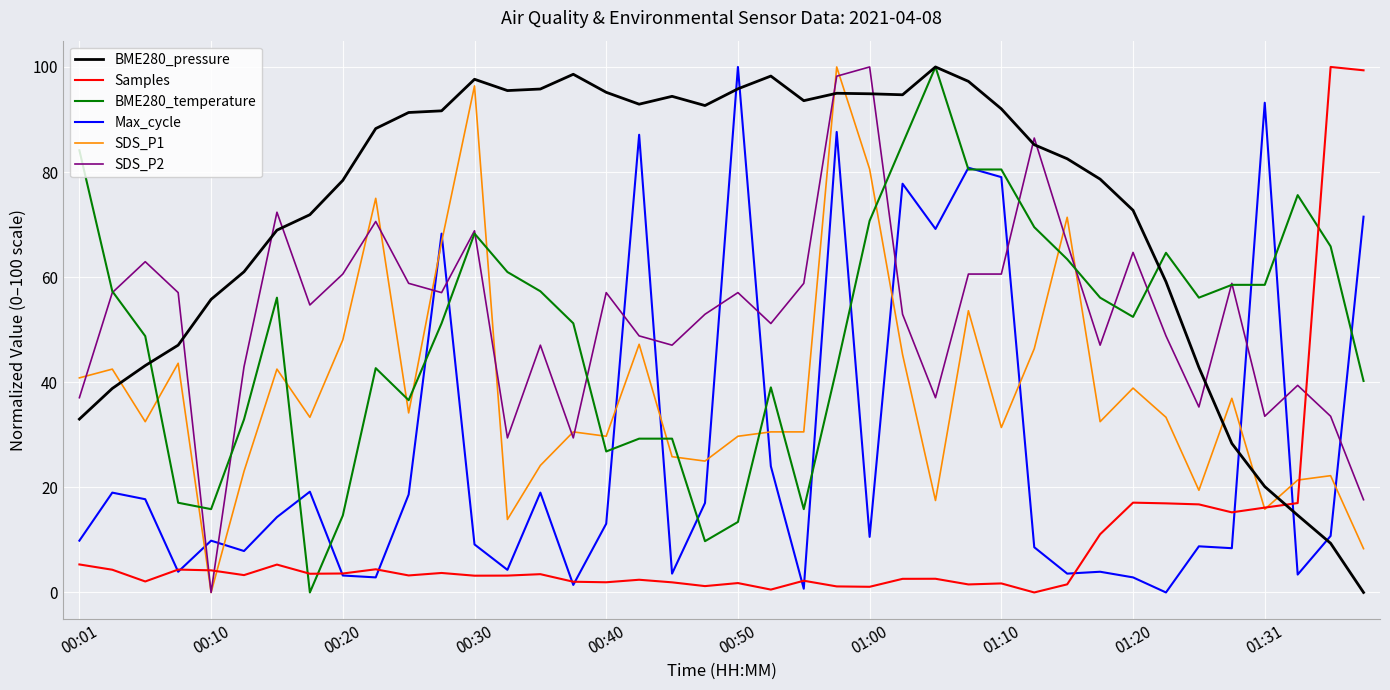

Which series has the largest total across all categories?

BME280_pressure